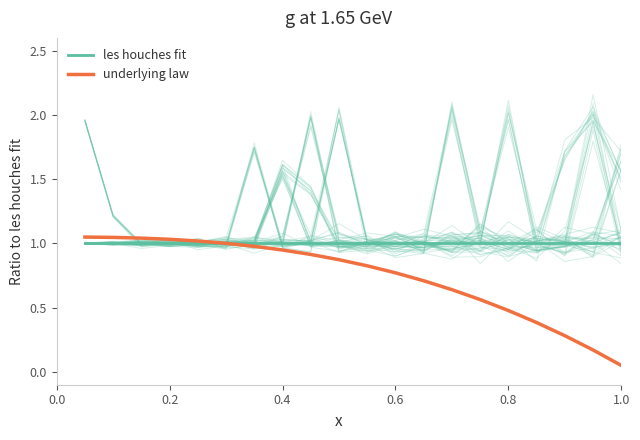

Does the chart have visible grid lines?

No